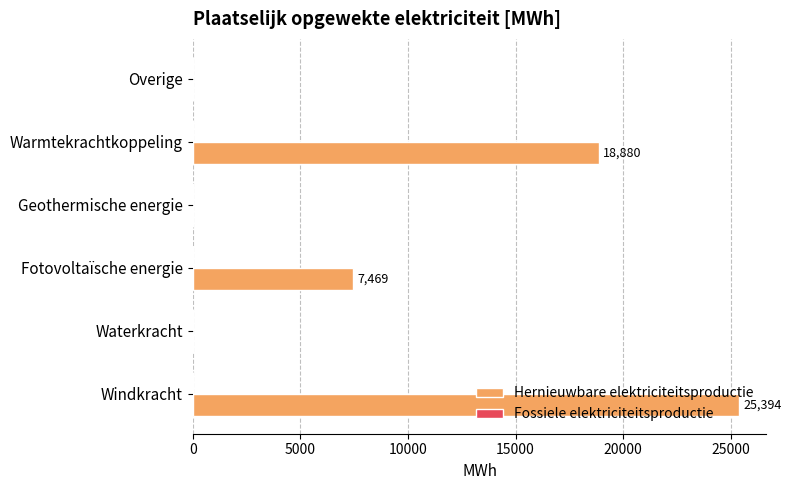

What is the maximum value shown in the chart?

25394.1